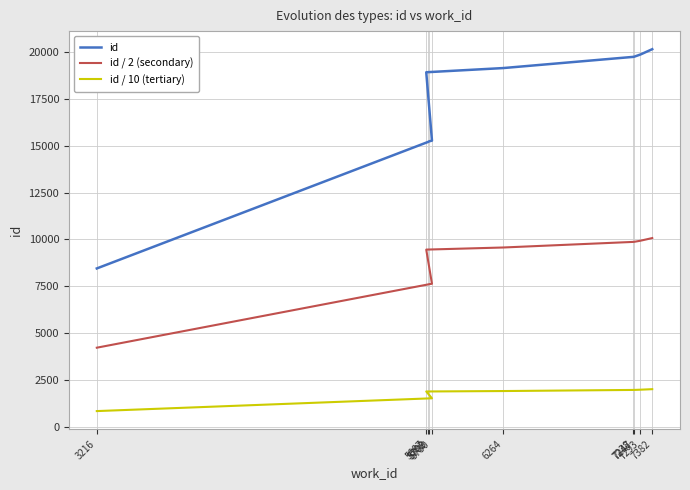

At which label does id / 10 (tertiary) first exceed 1914?

7238